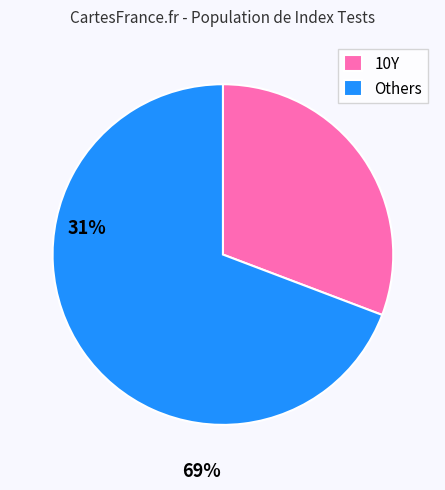

Which slice represents more than half of the pie?

Others